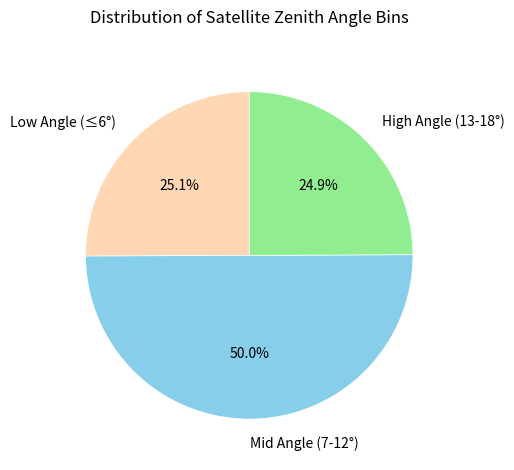

Which has a higher value, Mid Angle (7-12°) or High Angle (13-18°)?

Mid Angle (7-12°)